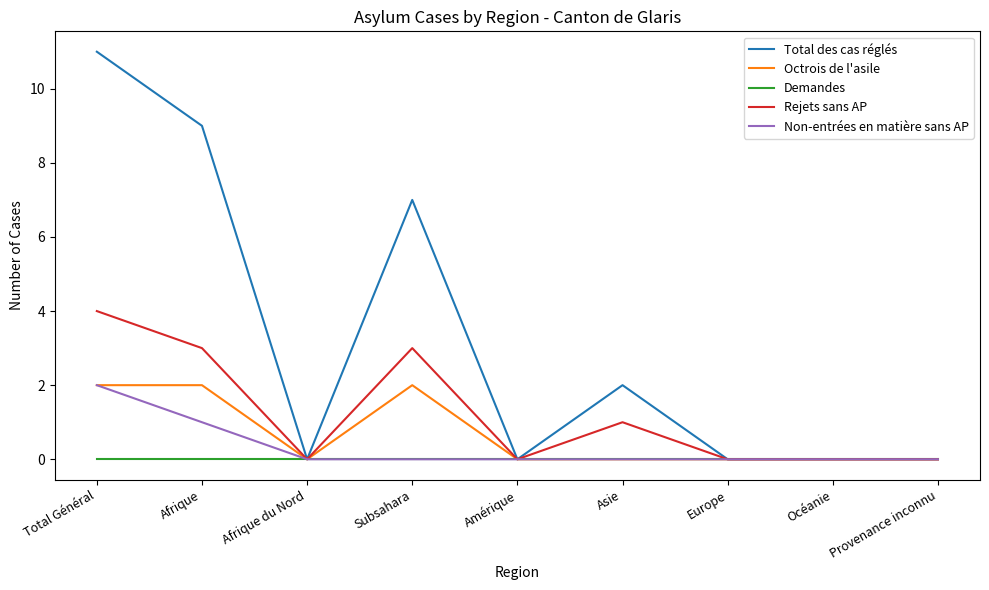

At which label is Total des cas réglés closest to 5?

Subsahara